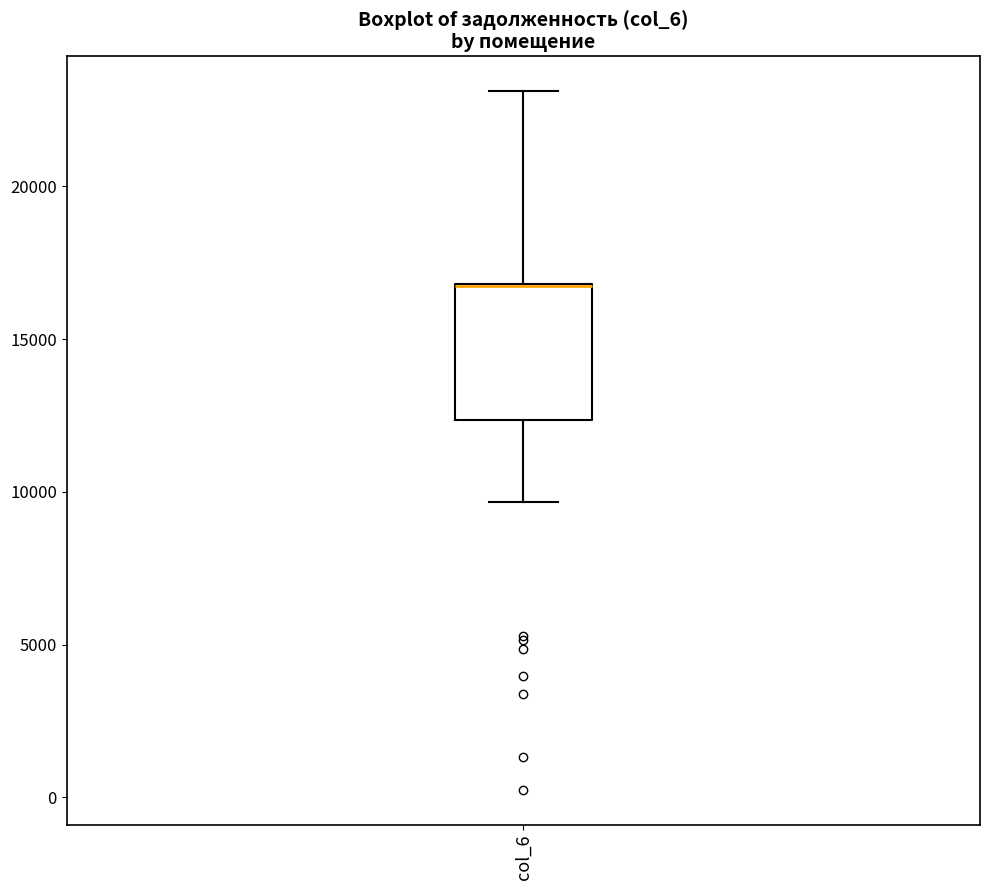

Transcribe this box plot: give where the median line is, the range the box spans, and where the two whiskers end, as read against the y-axis. The values are not printed on the chart, so give them approximately, as read against the axis.

median 16500 (drawn on the box's upper edge), box 12500 to 17000, whiskers 9500 to 23000